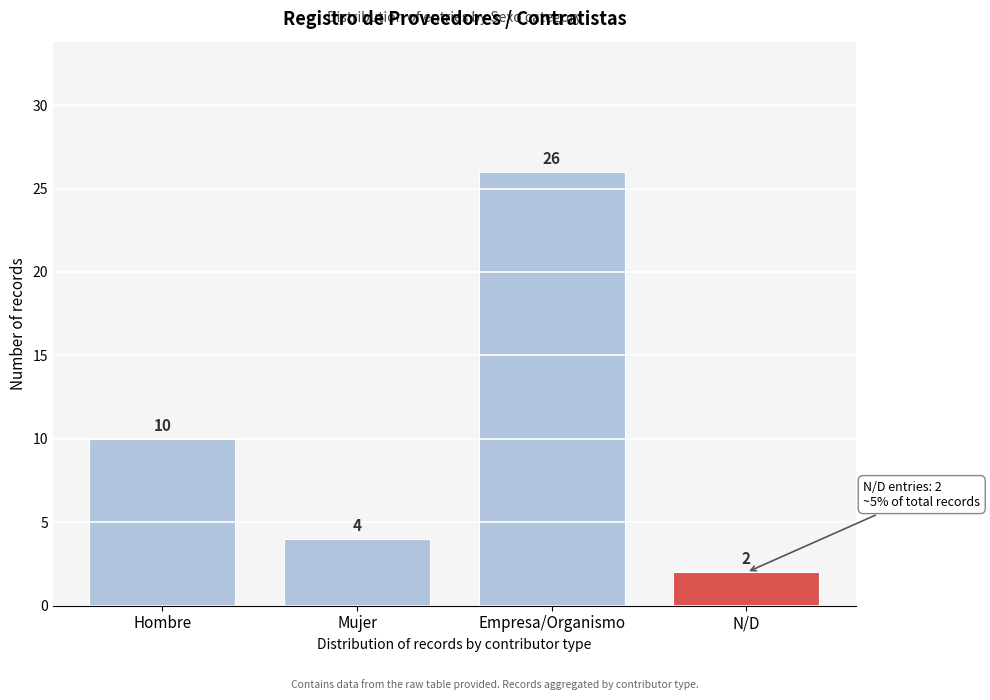

Reading left to right, transcribe all the data shown in this chart.

Hombre=10	Mujer=4	Empresa/Organismo=26	N/D=2